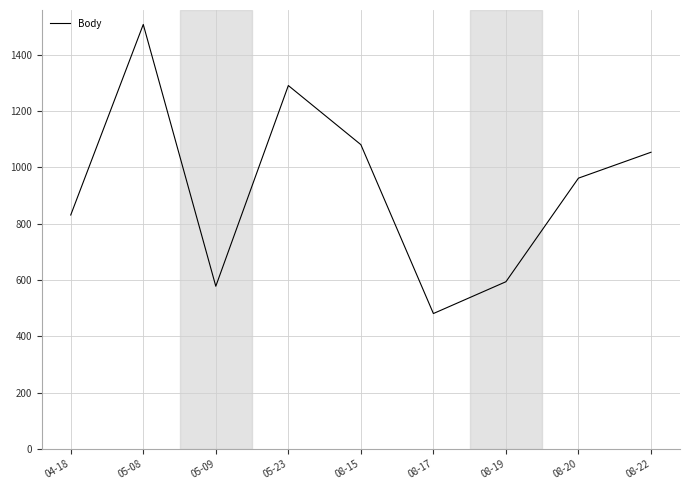

Which has a higher value, 04-18 or 08-20?

08-20